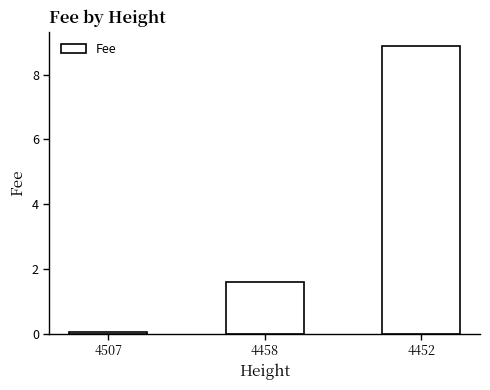

True or false: the data shows 8.9 at 4452.

True